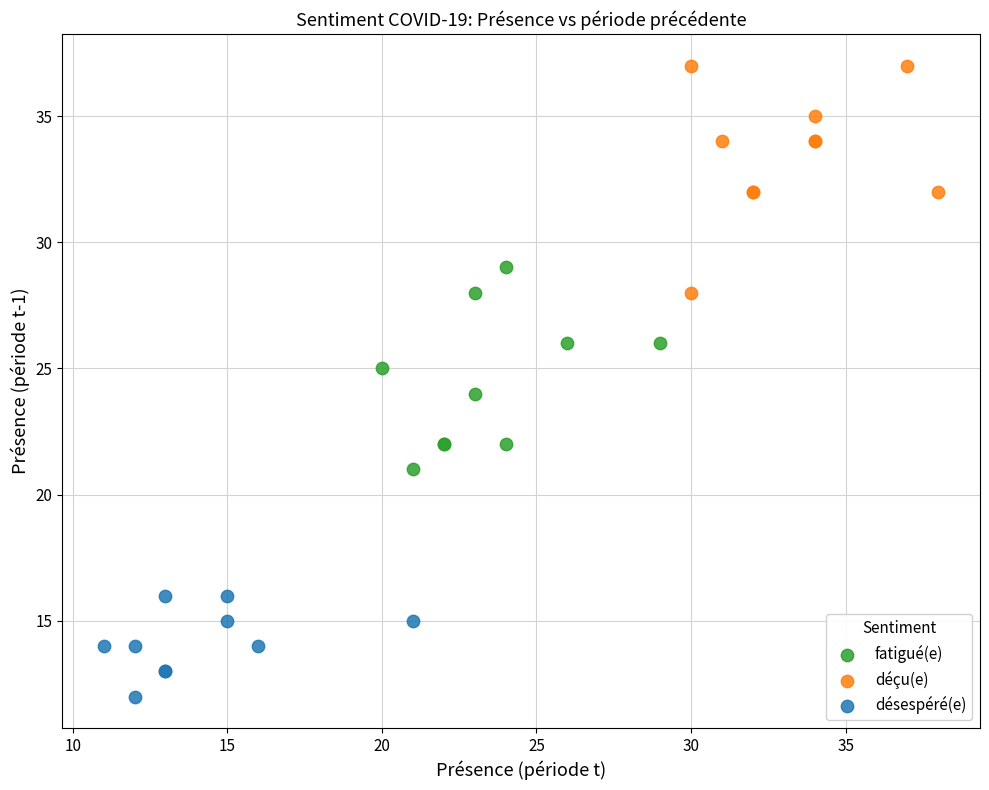

Which series reaches the maximum Y coordinate?

déçu(e)